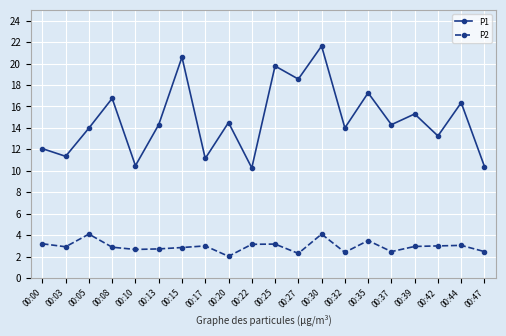

Which series has the largest range (max minus min)?

P1